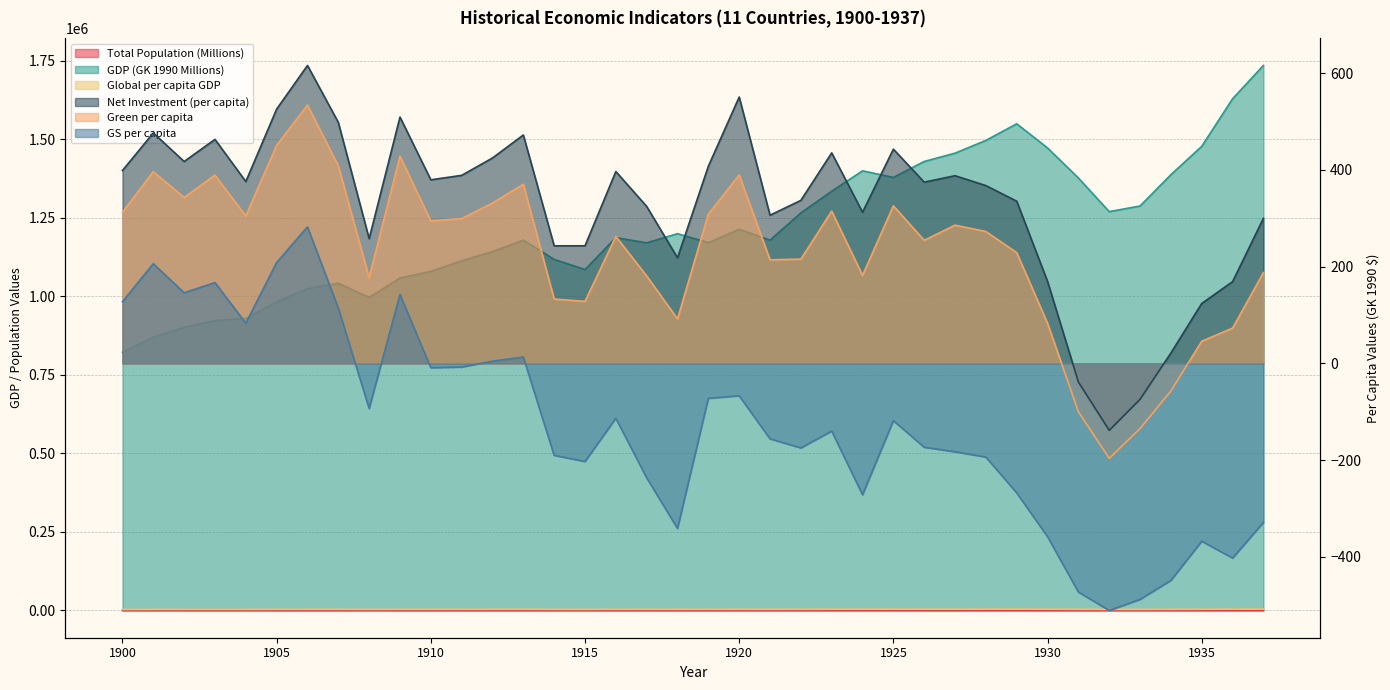

Is the value of Green per capita at 1932 greater than the value of GS per capita at 1907?

No